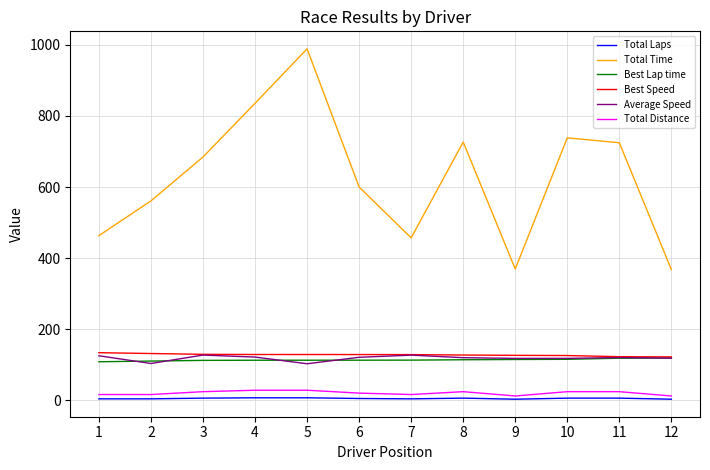

What is the highest value of the Best Speed series?

133.9